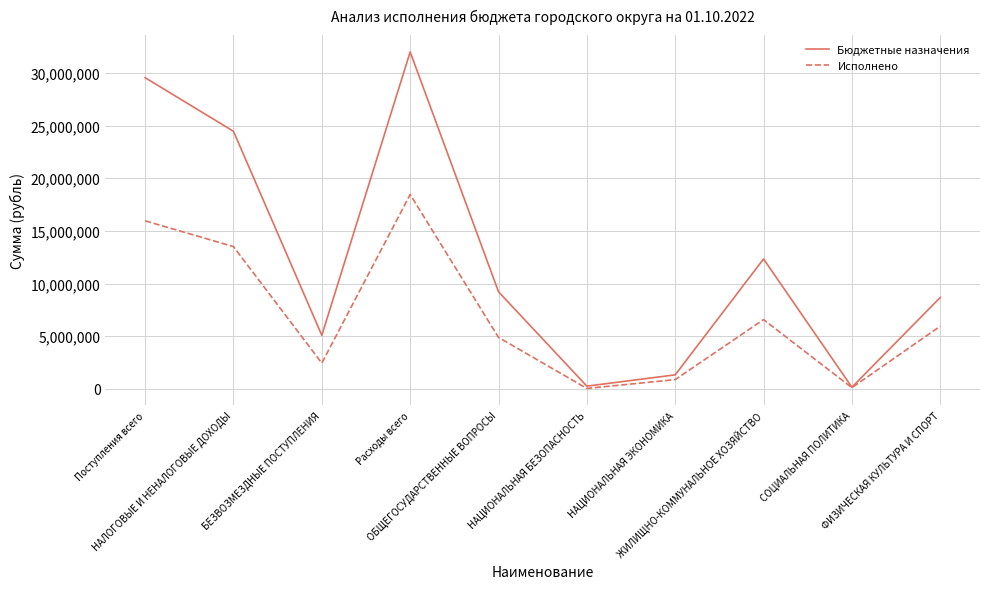

The Бюджетные назначения series shows 20359908.0 at ЖИЛИЩНО-КОММУНАЛЬНОЕ ХОЗЯЙСТВО. True or false?

False